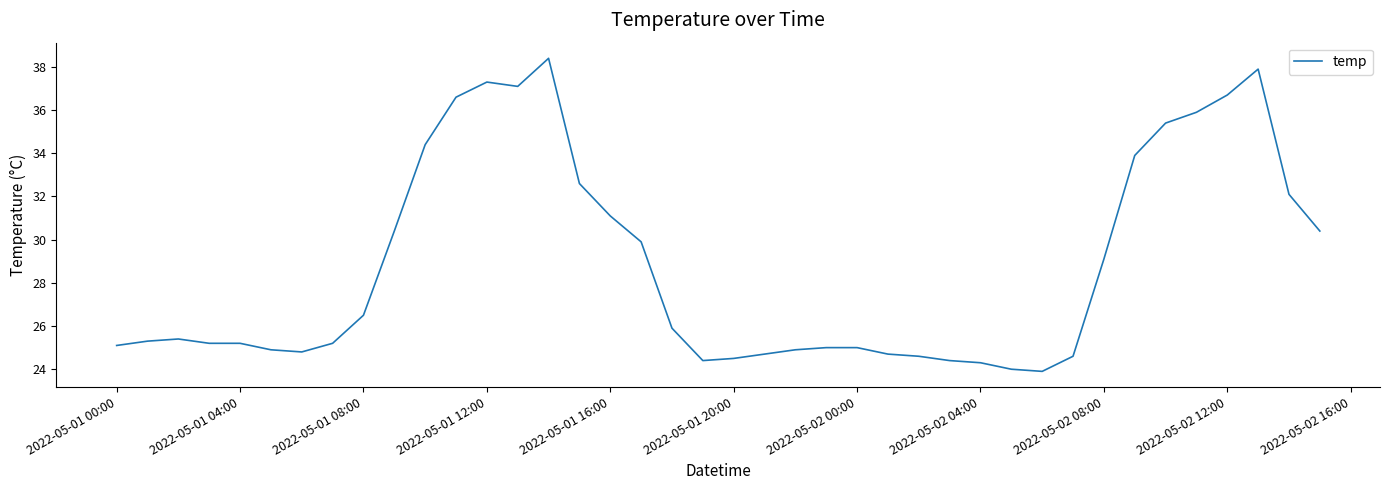

What is the smallest value displayed?

23.9